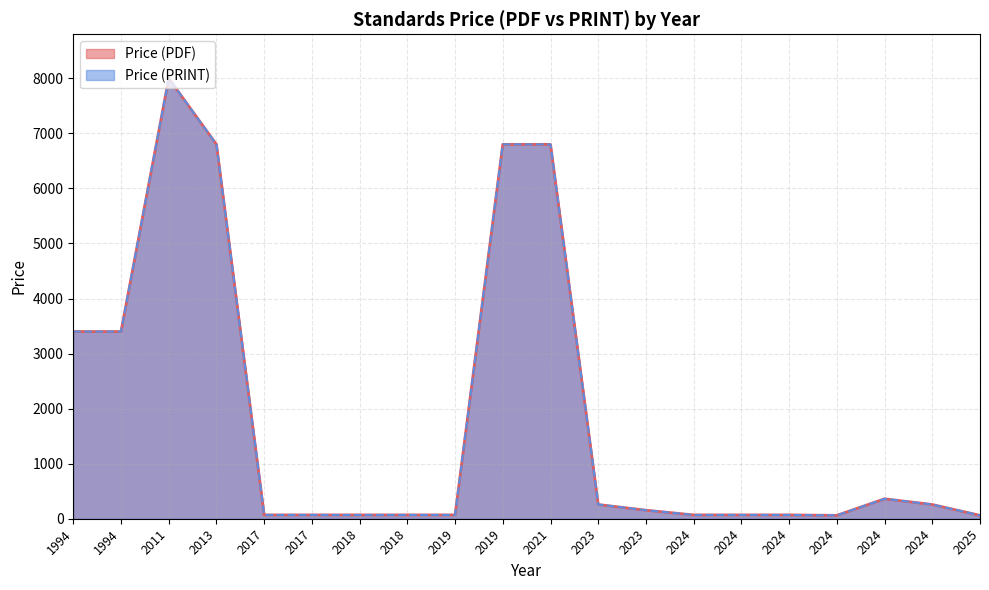

At 2013, list the series in order from largest to smallest.

Price (PDF), Price (PRINT)